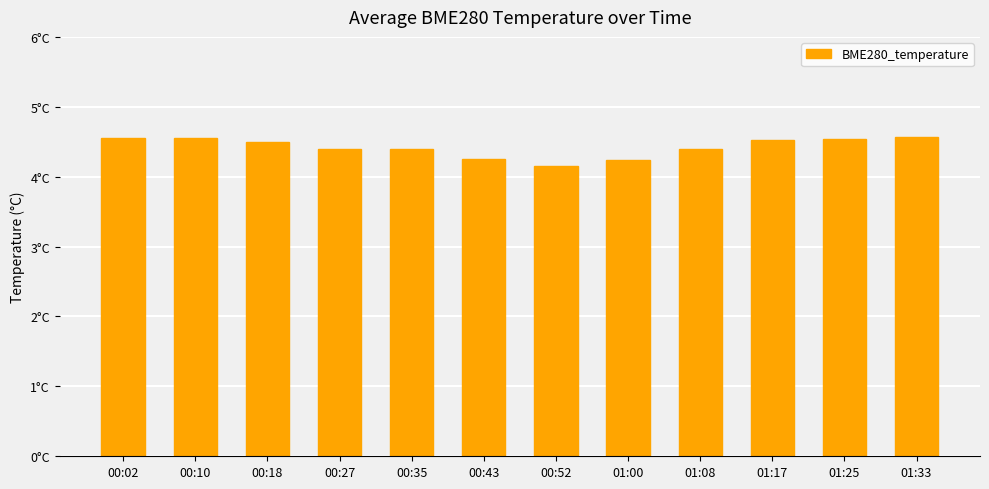

What position from the right is 01:00?

5